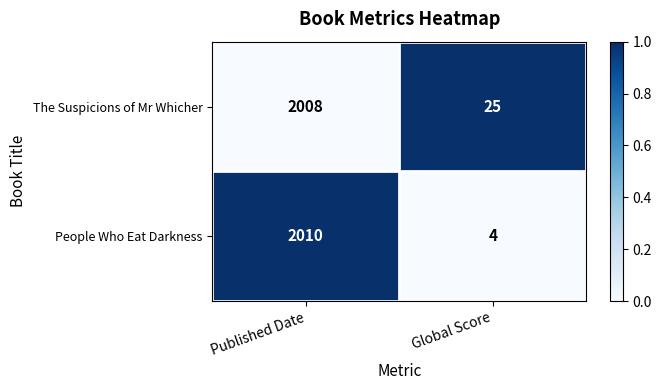

The value of People Who Eat Darkness at Global Score is 4. True or false?

True